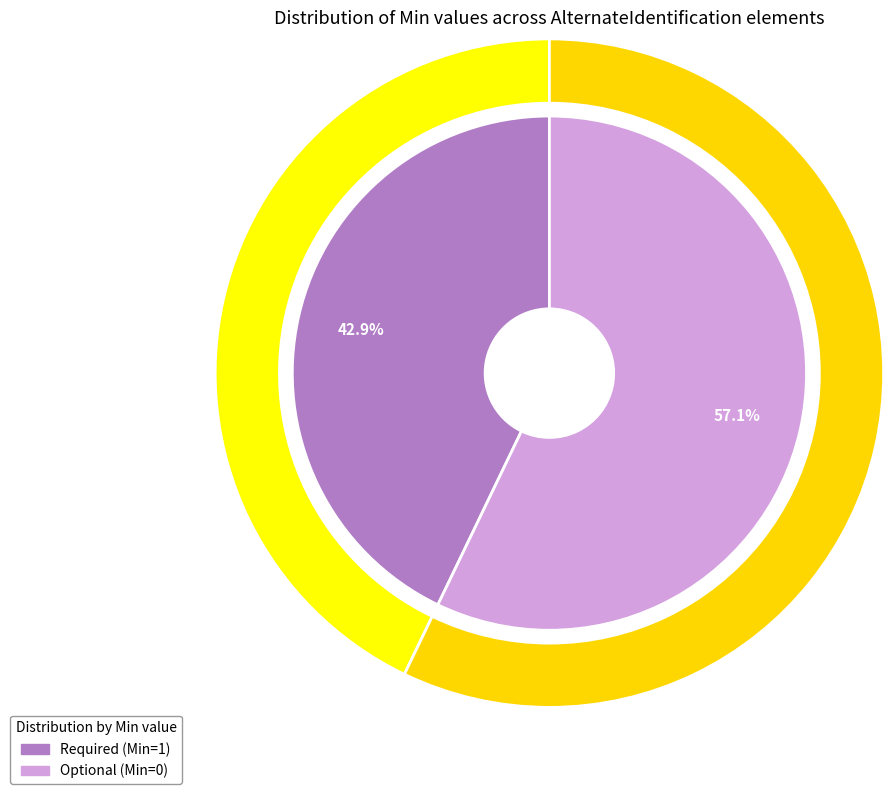

Is AlternateIdentification.statusCode the majority of the pie?

No